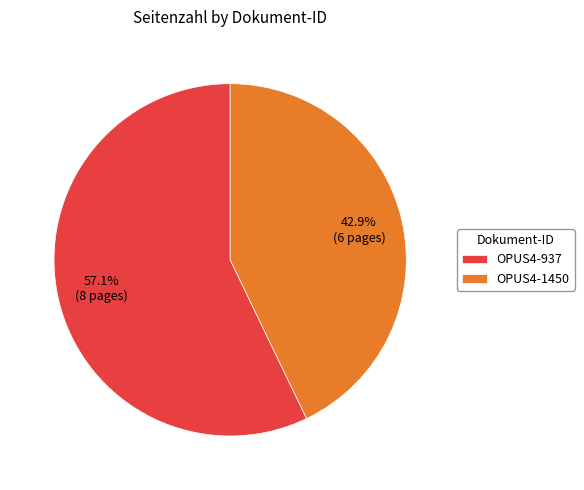

True or false: OPUS4-937 accounts for 57% of the total.

True